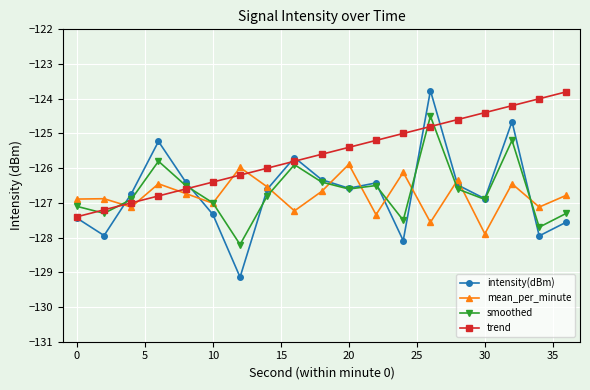

What is the minimum value shown in the chart?

-129.1